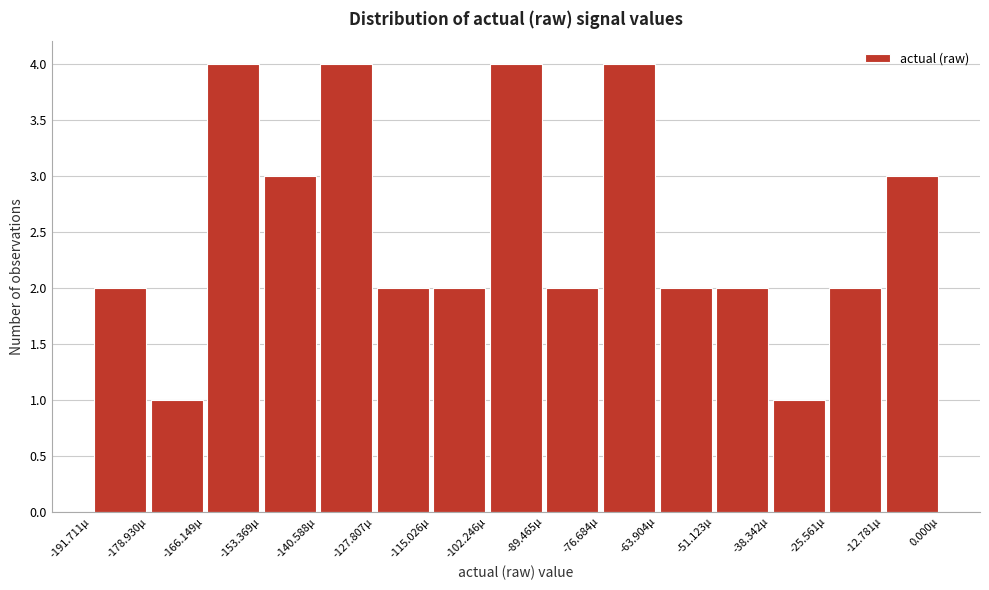

Reading left to right, list every bar in this chart as the range it spans on the x-axis followed by its height. Neither the bar edges nor the heights are printed on the chart, so give them approximately, as read against the axes.

-192 to -178: 2
-178 to -166: 1
-166 to -154: 4
-154 to -140: 3
-140 to -128: 4
-128 to -116: 2
-116 to -102: 2
-102 to -90: 4
-90 to -76: 2
-76 to -64: 4
-64 to -52: 2
-52 to -38: 2
-38 to -26: 1
-26 to -12: 2
-12 to 0: 3